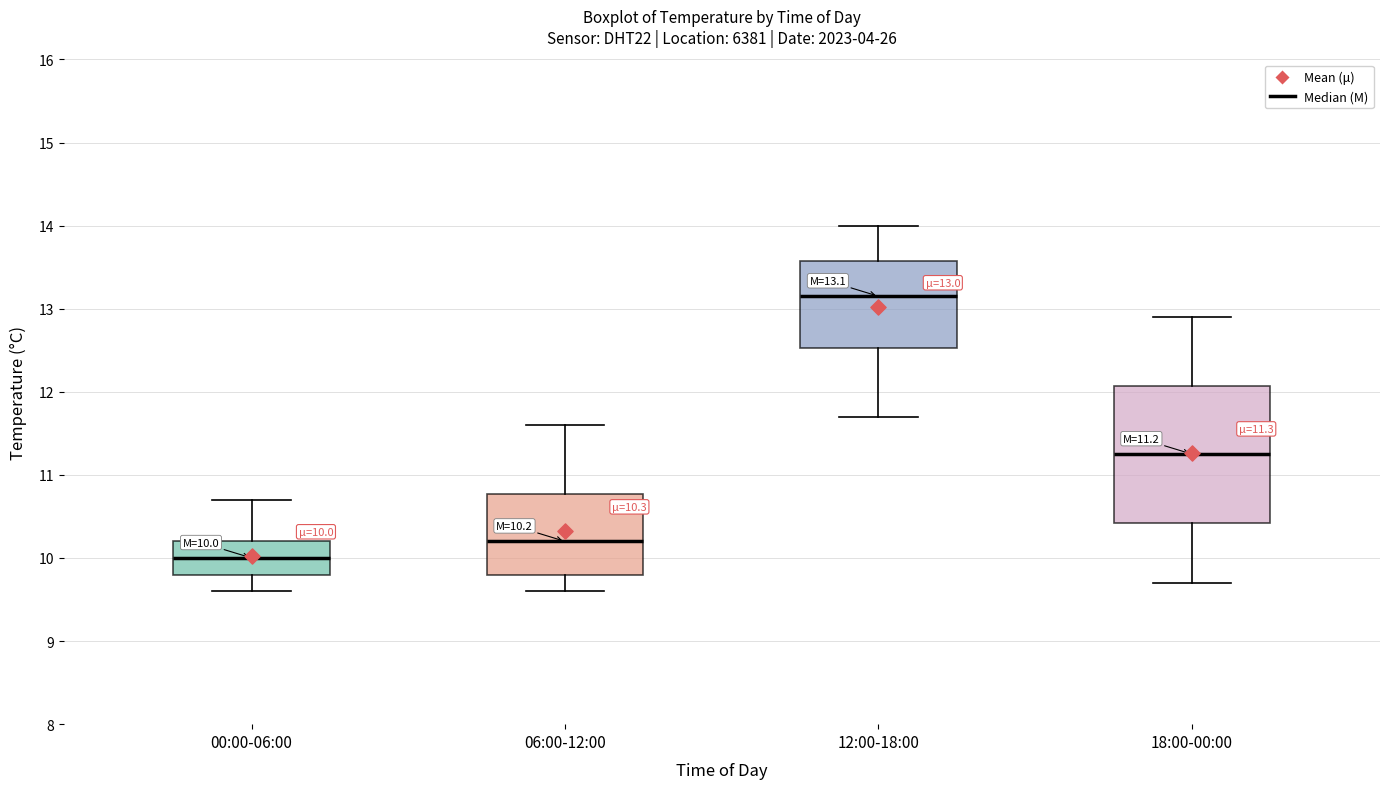

Which box has the lowest median line?

00:00-06:00